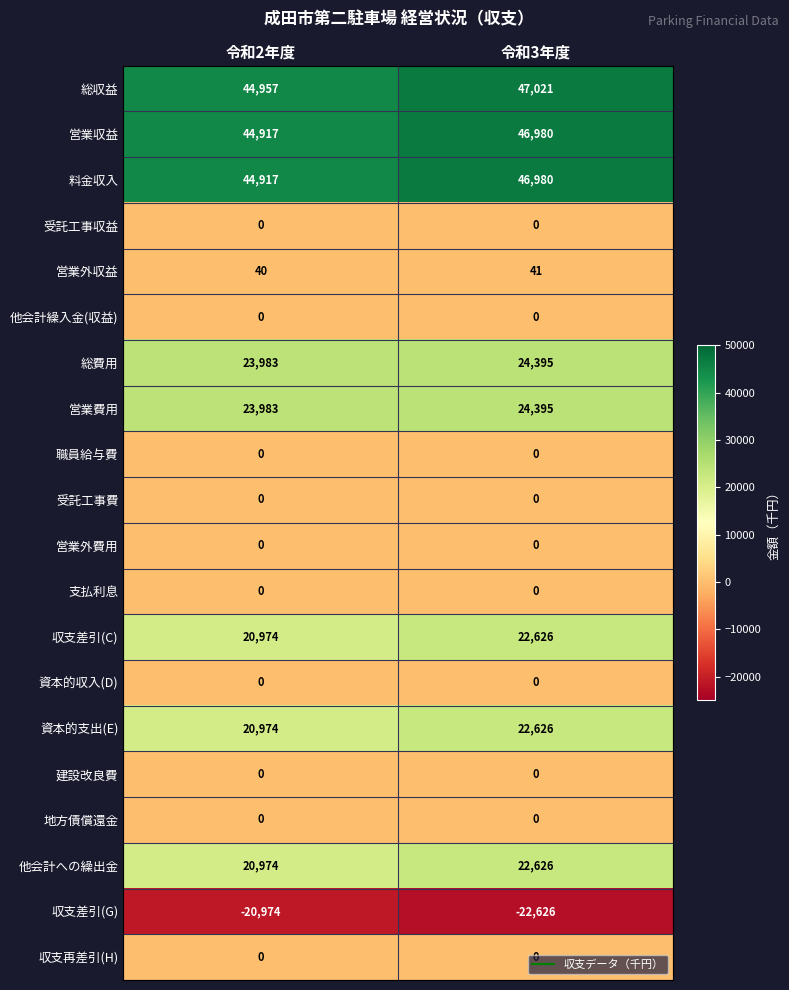

What is the sum of all 他会計への繰出金 values?

43600